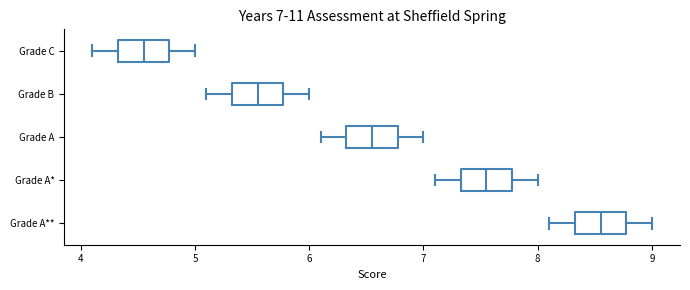

Which box's median line is the furthest to the right?

Grade A**